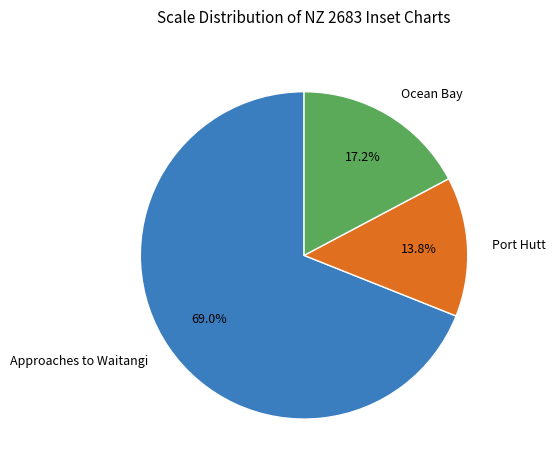

The Port Hutt slice represents 20% of the pie. True or false?

False